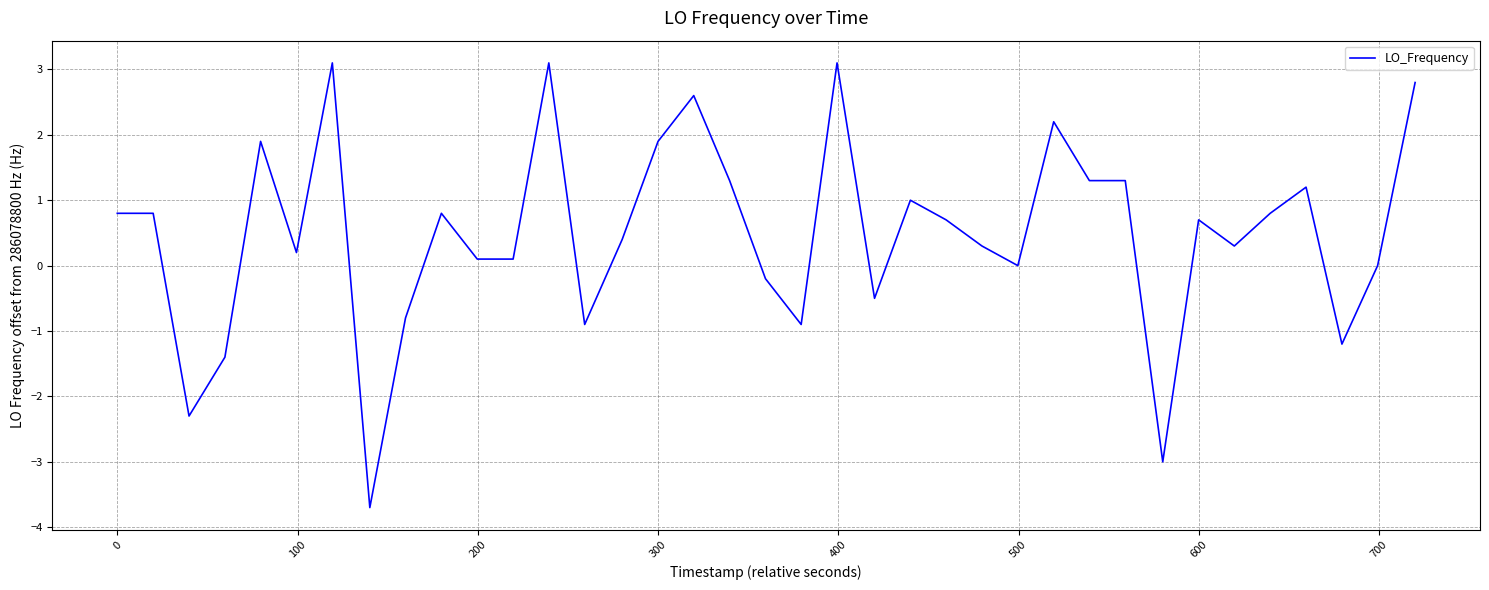

What is the minimum value shown in the chart?

-3.7